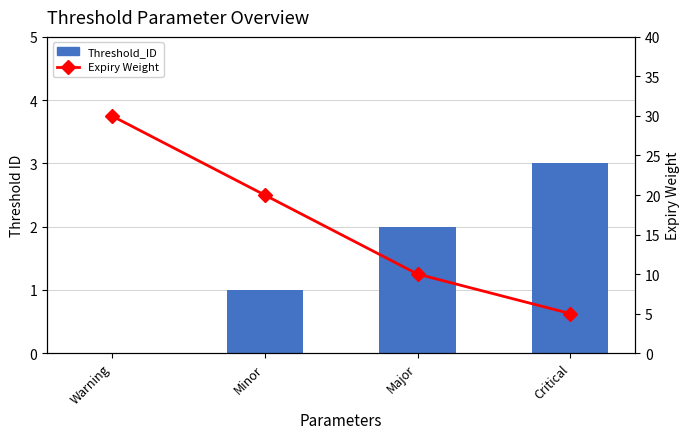

What is the average value of the Expiry Weight series?

16